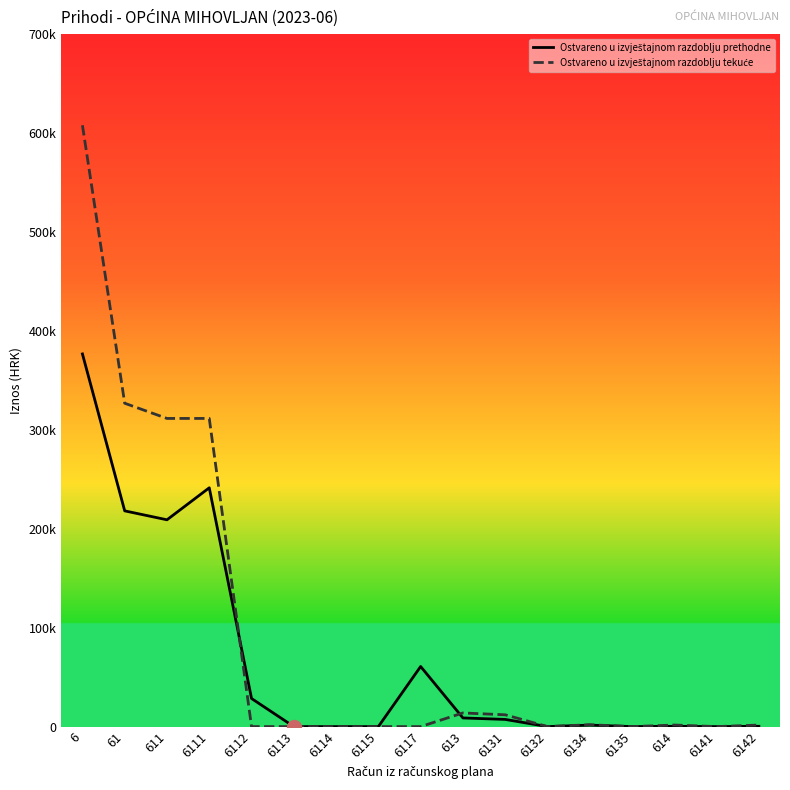

What is the total value across all series at 6134?

3363.7